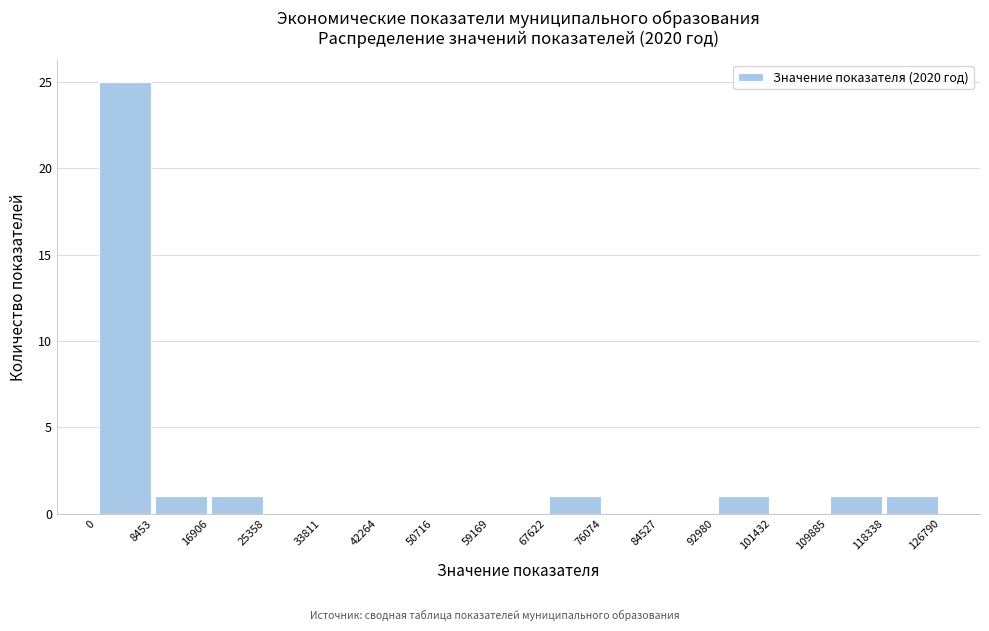

Reading left to right, list every bar in this chart as the range it spans on the x-axis followed by its height. The values are not printed on the chart, so give them approximately, as read against the axis.

0 to 8453: 25
8453 to 16906: 1
16906 to 25358: 1
25358 to 33811: 0
33811 to 42264: 0
42264 to 50716: 0
50716 to 59169: 0
59169 to 67622: 0
67622 to 76074: 1
76074 to 84527: 0
84527 to 92980: 0
92980 to 101432: 1
101432 to 109885: 0
109885 to 118338: 1
118338 to 126790: 1